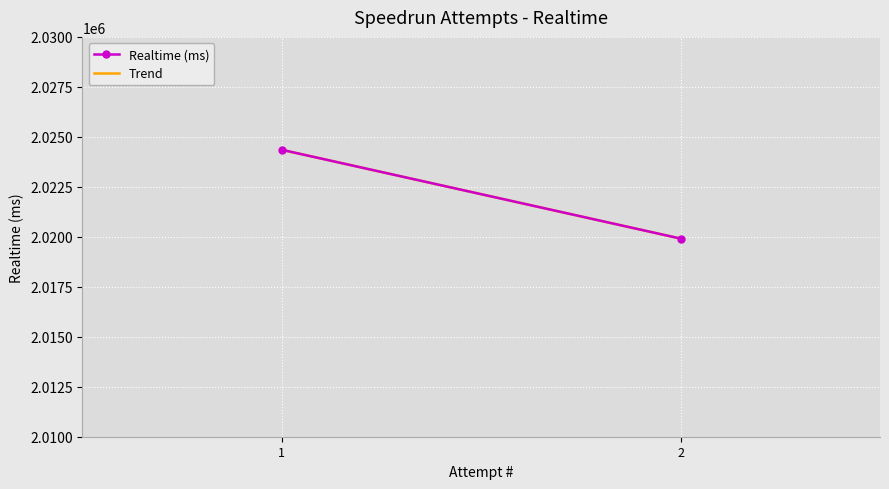

What is the average value?

2022131